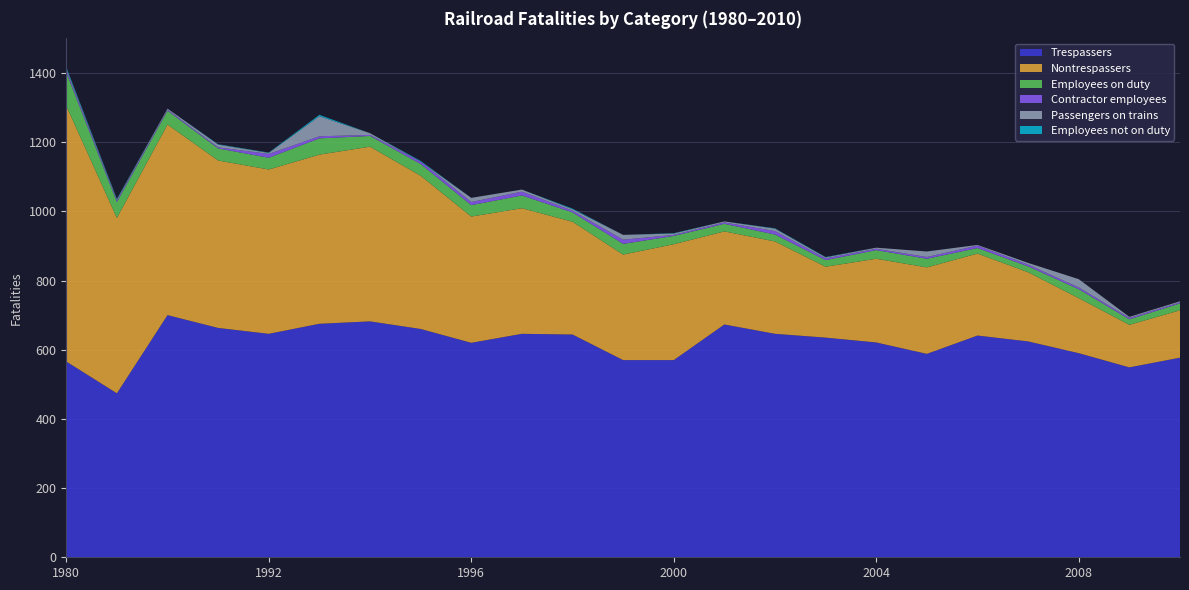

Reading left to right, transcribe all the data shown in this chart.

Trespassers: 1980=566	1985=474	1990=700	1991=663	1992=646	1993=675	1994=682	1995=660	1996=620	1997=646	1998=644	1999=570	2000=570	2001=673	2002=646	2003=635	2004=621	2005=588	2006=641	2007=624	2008=590	2009=549	2010=577
Nontrespassers: 1980=739	1985=507	1990=551	1991=484	1992=475	1993=489	1994=505	1995=443	1996=365	1997=363	1998=326	1999=305	2000=335	2001=269	2002=267	2003=205	2004=242	2005=250	2006=237	2007=200	2008=159	2009=123	2010=137
Employees on duty: 1980=97	1985=46	1990=40	1991=35	1992=34	1993=47	1994=31	1995=34	1996=33	1997=37	1998=27	1999=31	2000=24	2001=22	2002=20	2003=19	2004=25	2005=25	2006=16	2007=17	2008=26	2009=16	2010=20
Contractor employees: 1980=7	1985=4	1990=3	1991=3	1992=11	1993=6	1994=3	1995=7	1996=9	1997=11	1998=5	1999=12	2000=3	2001=4	2002=10	2003=5	2004=4	2005=5	2006=7	2007=5	2008=5	2009=4	2010=3
Passengers on trains: 1980=4	1985=3	1990=3	1991=8	1992=3	1993=58	1994=5	1995=0	1996=12	1997=6	1998=4	1999=14	2000=4	2001=3	2002=7	2003=3	2004=3	2005=16	2006=2	2007=5	2008=24	2009=3	2010=3
Employees not on duty: 1980=4	1985=2	1990=0	1991=1	1992=1	1993=4	1994=0	1995=2	1996=0	1997=0	1998=2	1999=0	2000=1	2001=0	2002=1	2003=1	2004=0	2005=0	2006=0	2007=0	2008=0	2009=0	2010=0